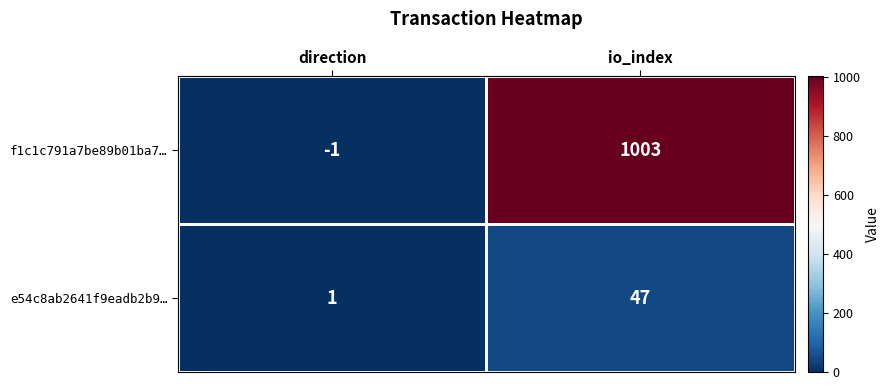

Read the f1c1c791a7be89b01ba7… value at io_index, to the nearest 100.

1000